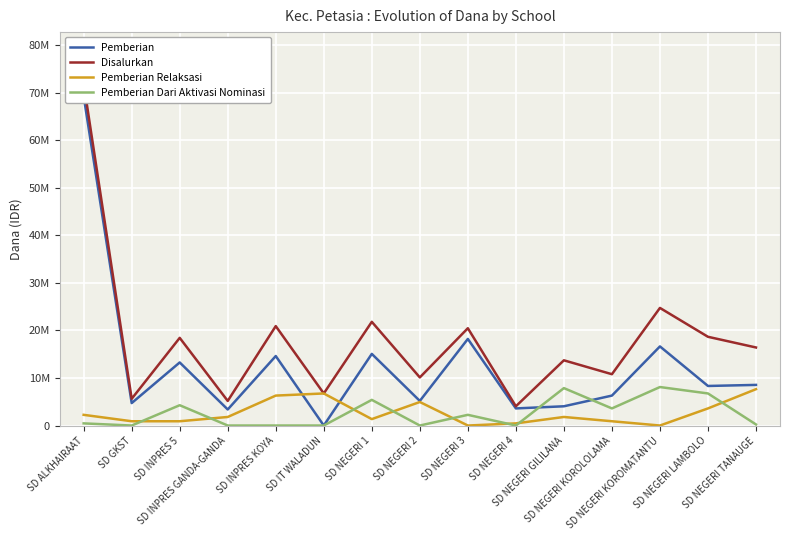

True or false: Pemberian Dari Aktivasi Nominasi and Disalurkan intersect in this chart.

False